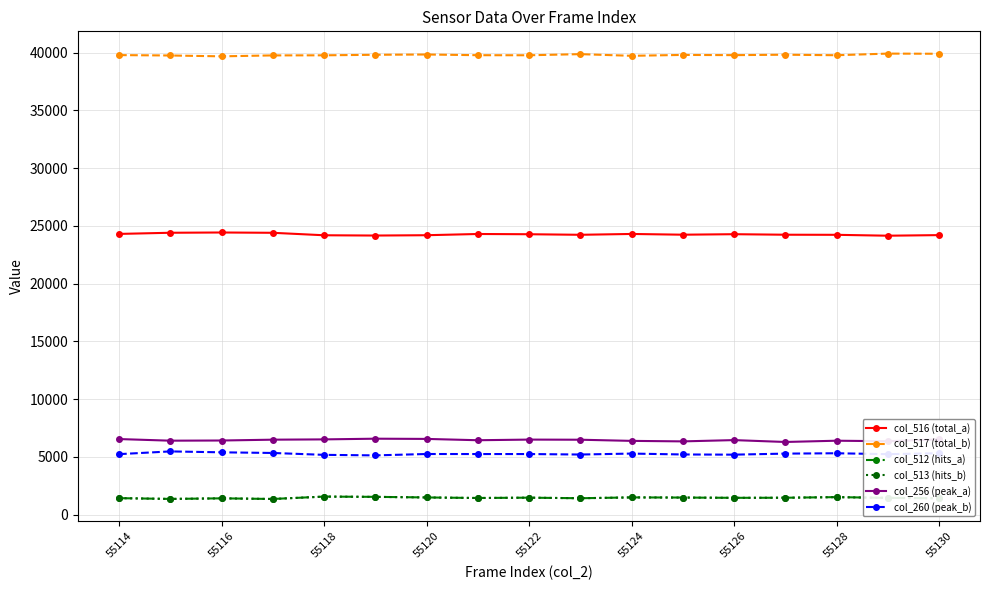

What is the value of the col_513 (hits_b) point at the 1st from the left?

1429